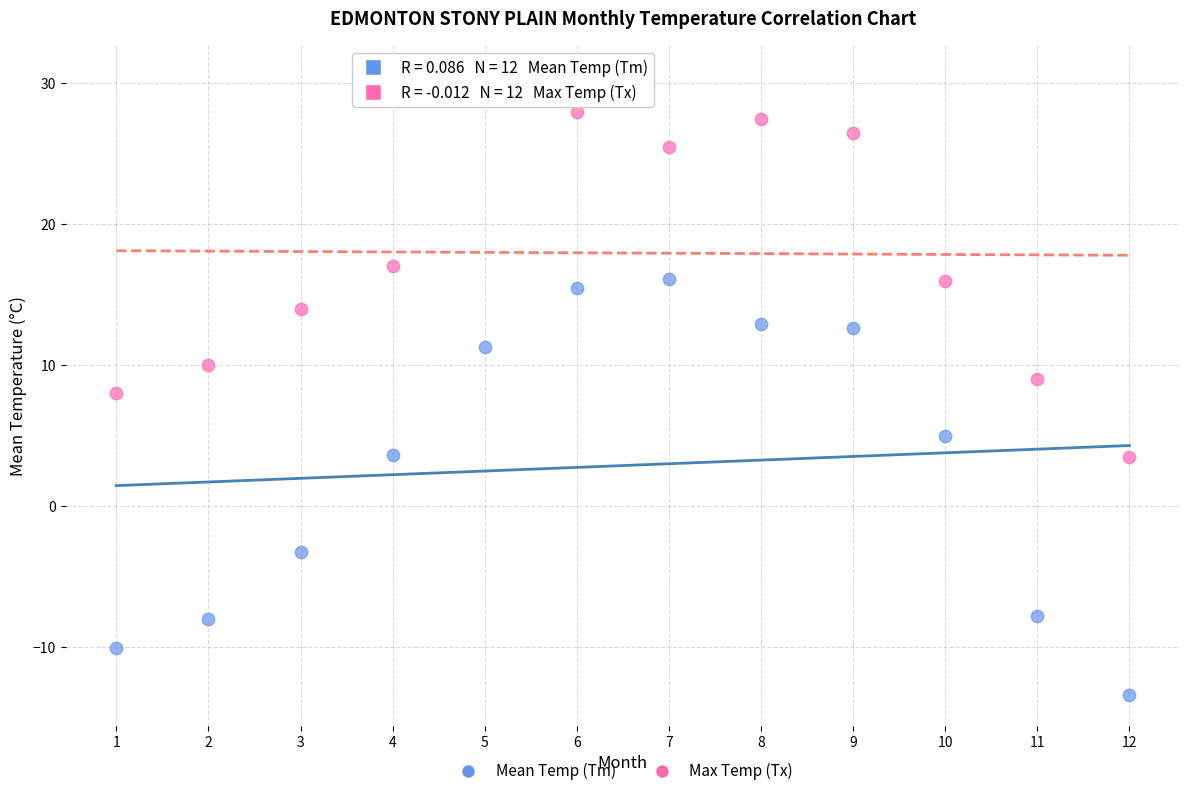

Which series contains the highest Y value?

Max Temp (Tx)